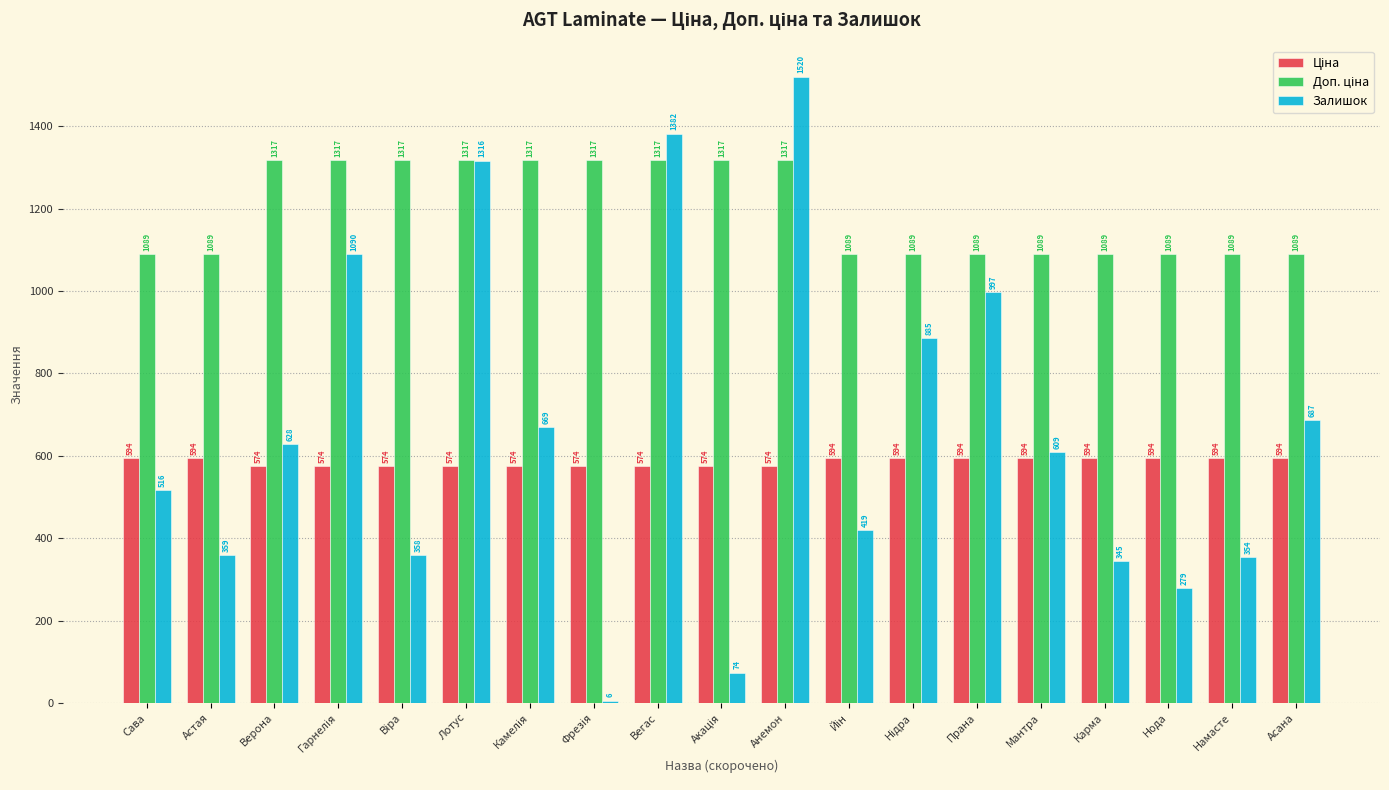

Between Астая and Карма, which series saw the biggest shift?

Залишок